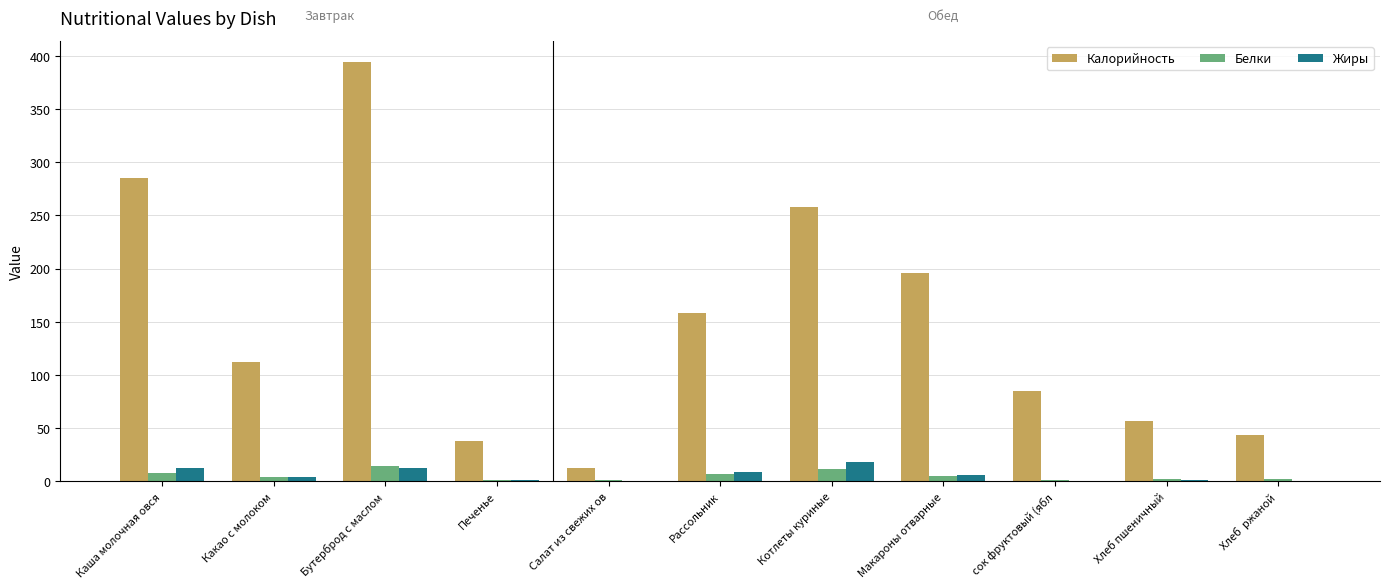

Which series changed the most between Печенье and сок фруктовый (ябл?

Калорийность